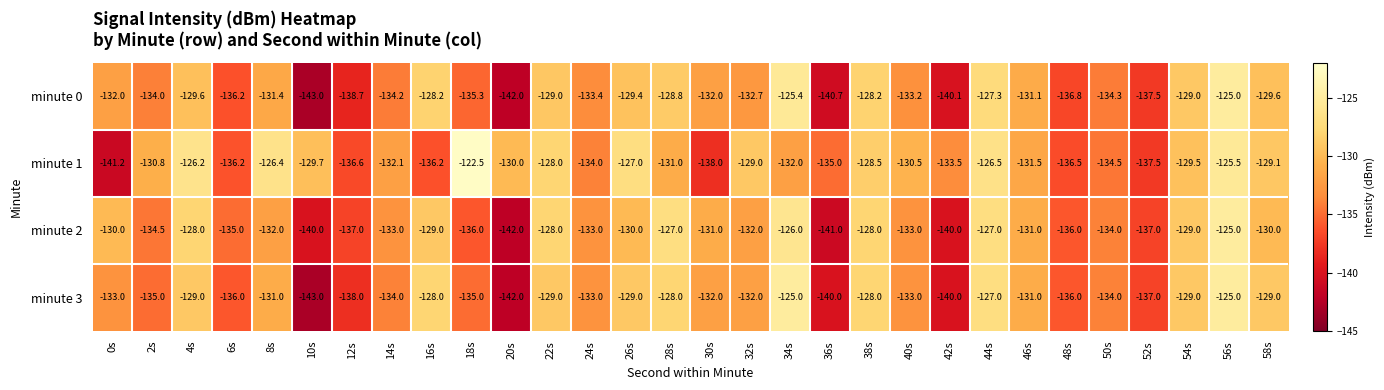

Where does the minute 3 series first go above -132?

4s